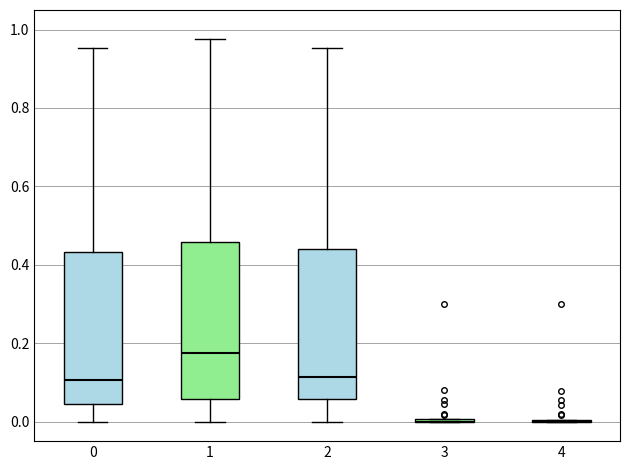

Reading left to right, read every box against the y-axis: the position of its median line, the range the box covers, and the ends of its whiskers. The values are not printed on the chart, so give them approximately, as read against the axis.

0: median 0.10, box 0.04 to 0.44, whiskers 0.00 to 0.96
1: median 0.18, box 0.06 to 0.46, whiskers 0.00 to 0.98
2: median 0.12, box 0.06 to 0.44, whiskers 0.00 to 0.96
3: box collapsed to a line at 0.00, whiskers 0.00 to 0.00
4: box collapsed to a line at 0.00, whiskers 0.00 to 0.00